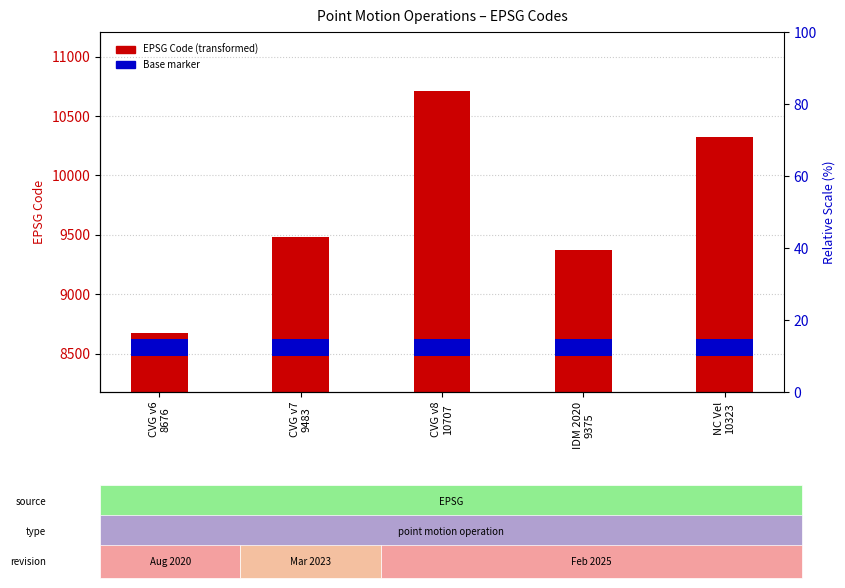

Which series has the widest spread of values?

EPSG Code